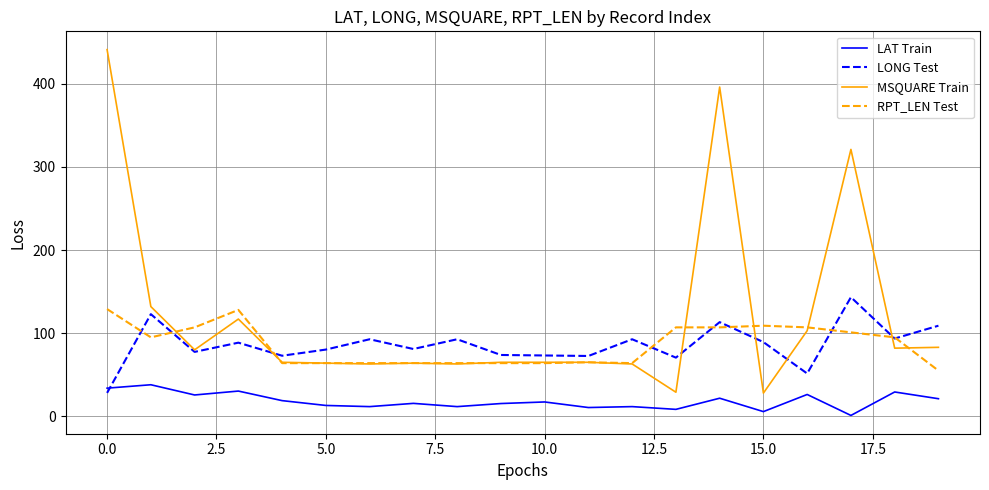

What is the highest value of the LAT Train series?

38.0